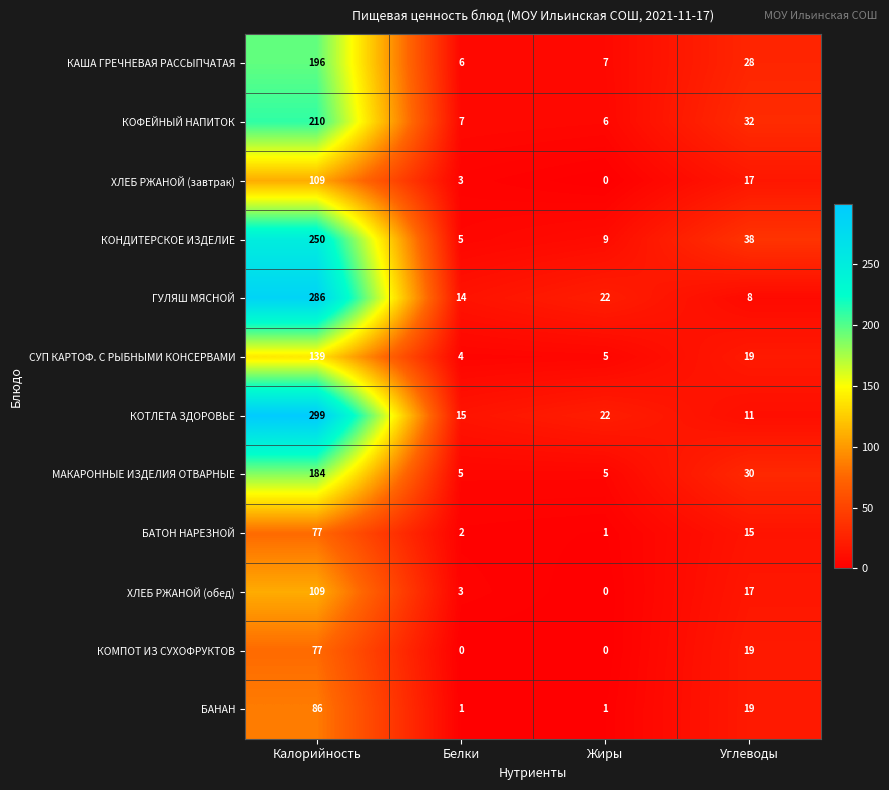

What is the spread (max minus min) of values at Калорийность?

222